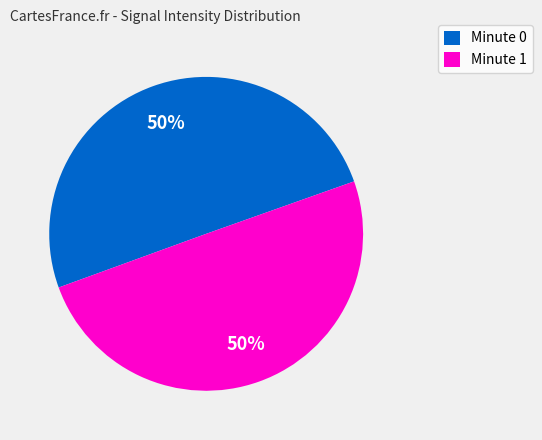

Approximately how many times larger is the value at Minute 0 compared to Minute 1?

1.0